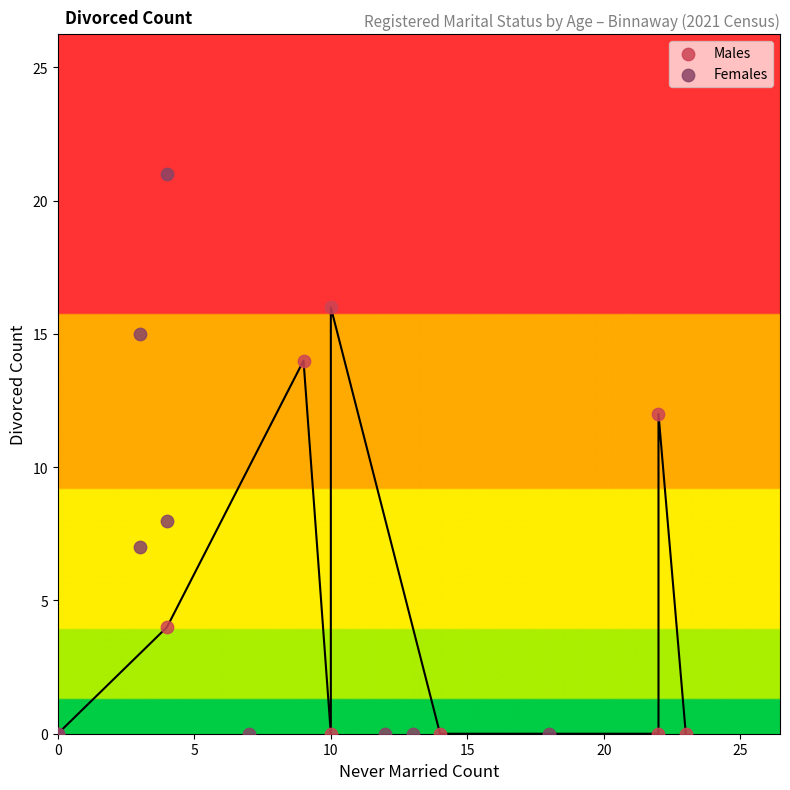

Which series has the largest Y range (max minus min)?

Females